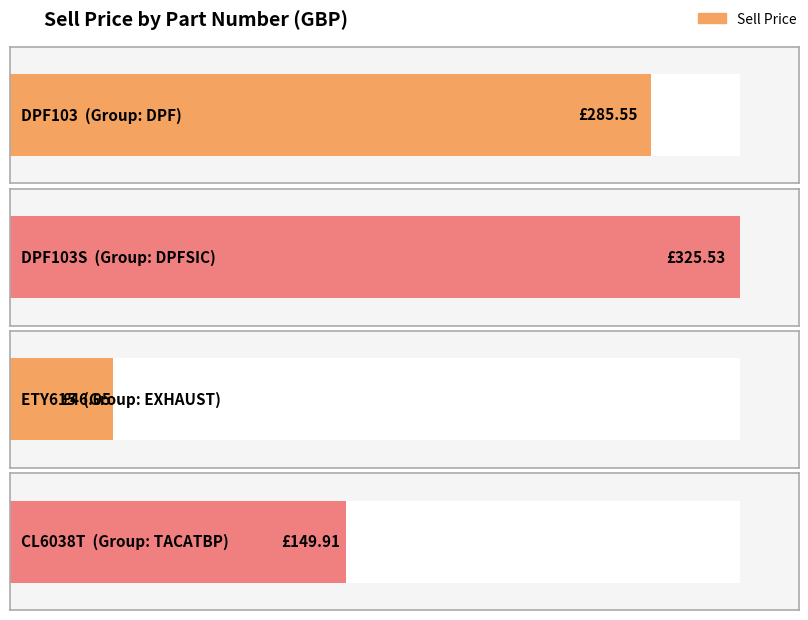

What position from the right is CL6038T?

1